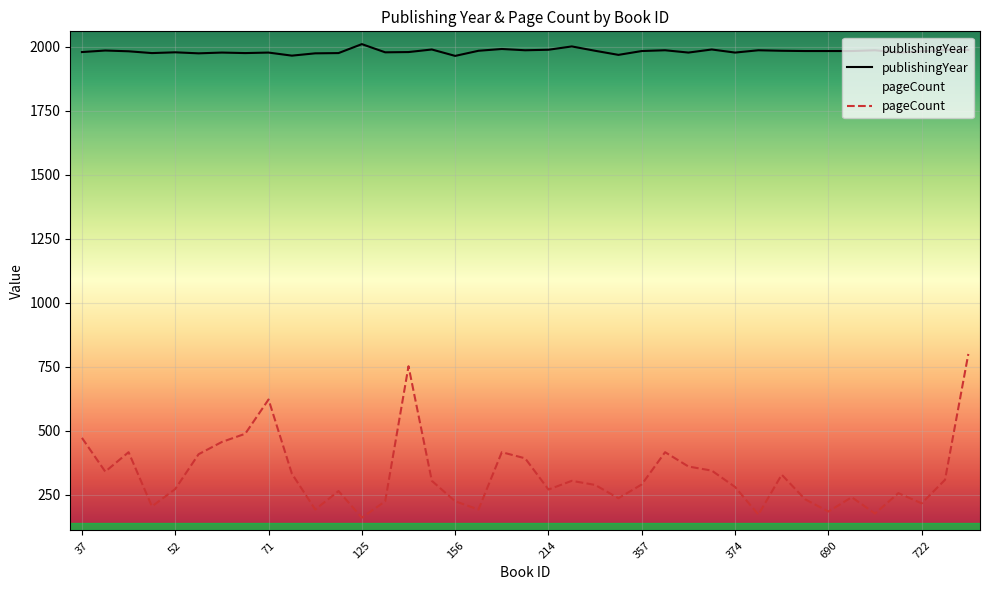

Where does the pageCount series first go above 290?

37